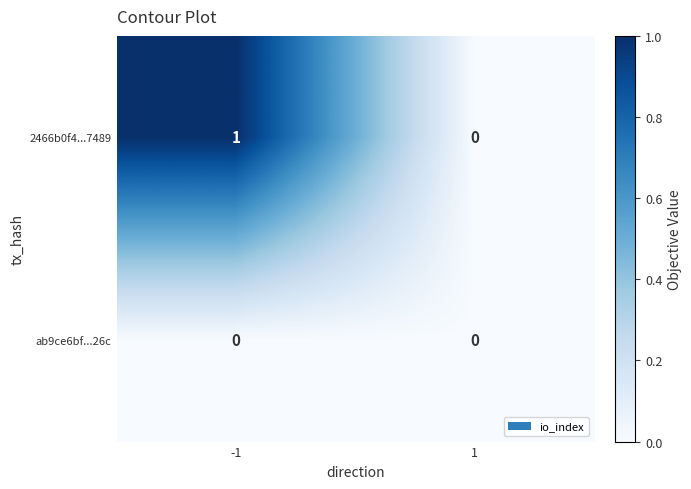

What is the maximum value shown in the chart?

1